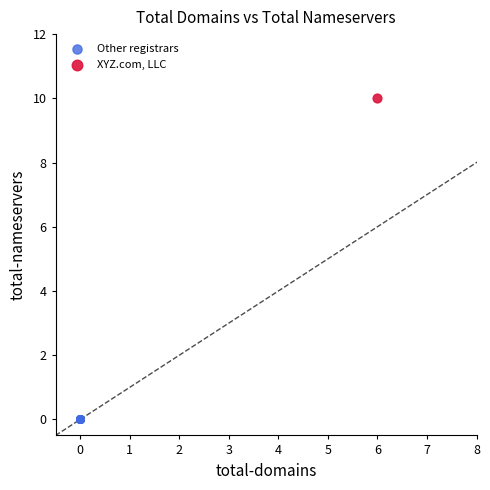

What are all the series names shown in the legend?

Other registrars, XYZ.com, LLC